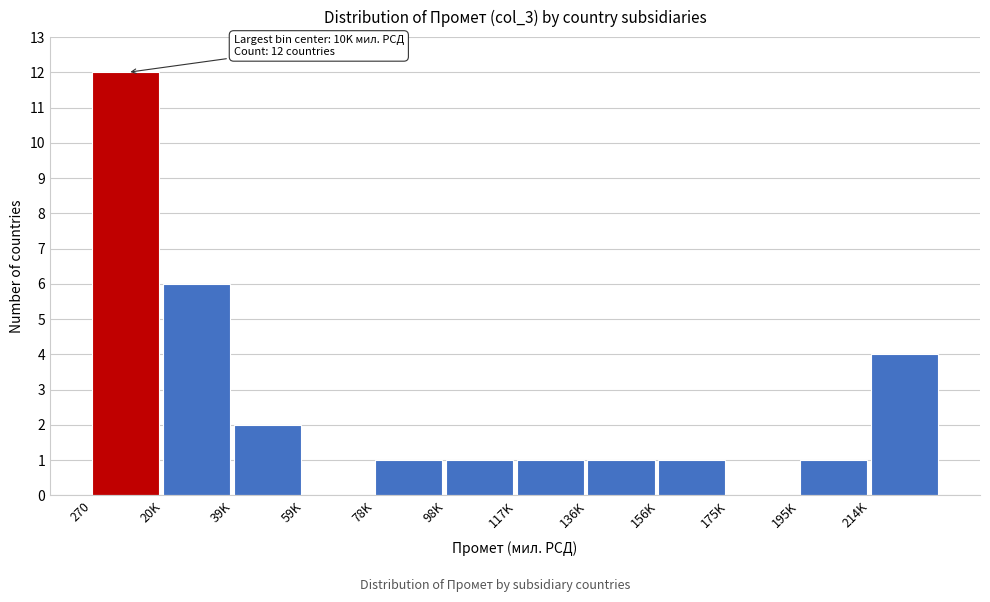

Reading right to left, transcribe all the data shown in this chart.

214K=4	195K=1	175K=0	156K=1	136K=1	117K=1	98K=1	78K=1	59K=0	39K=2	20K=6	270=12